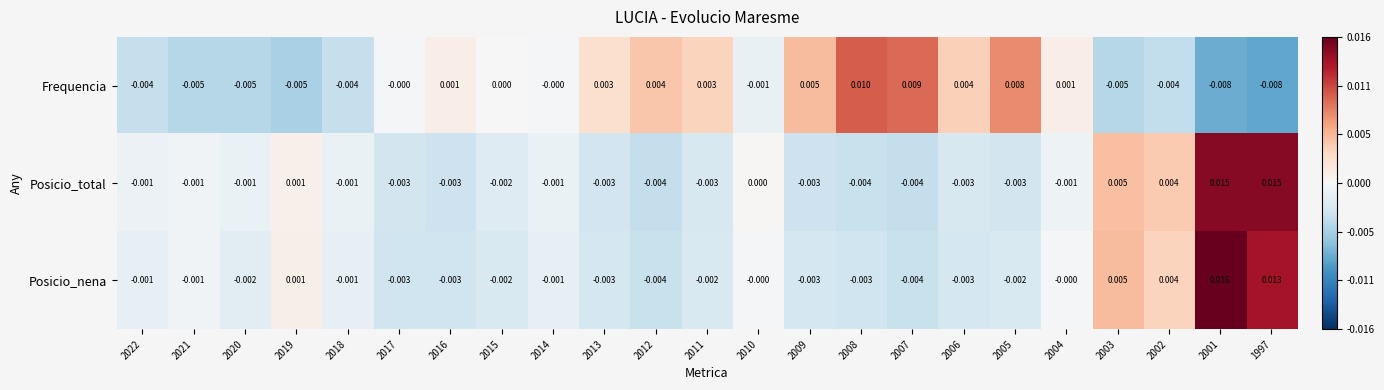

At which category is the sum across all series the highest?

2001